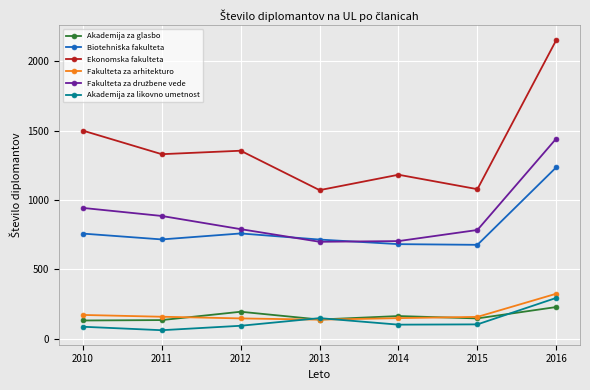

Which series has the largest range (max minus min)?

Ekonomska fakulteta